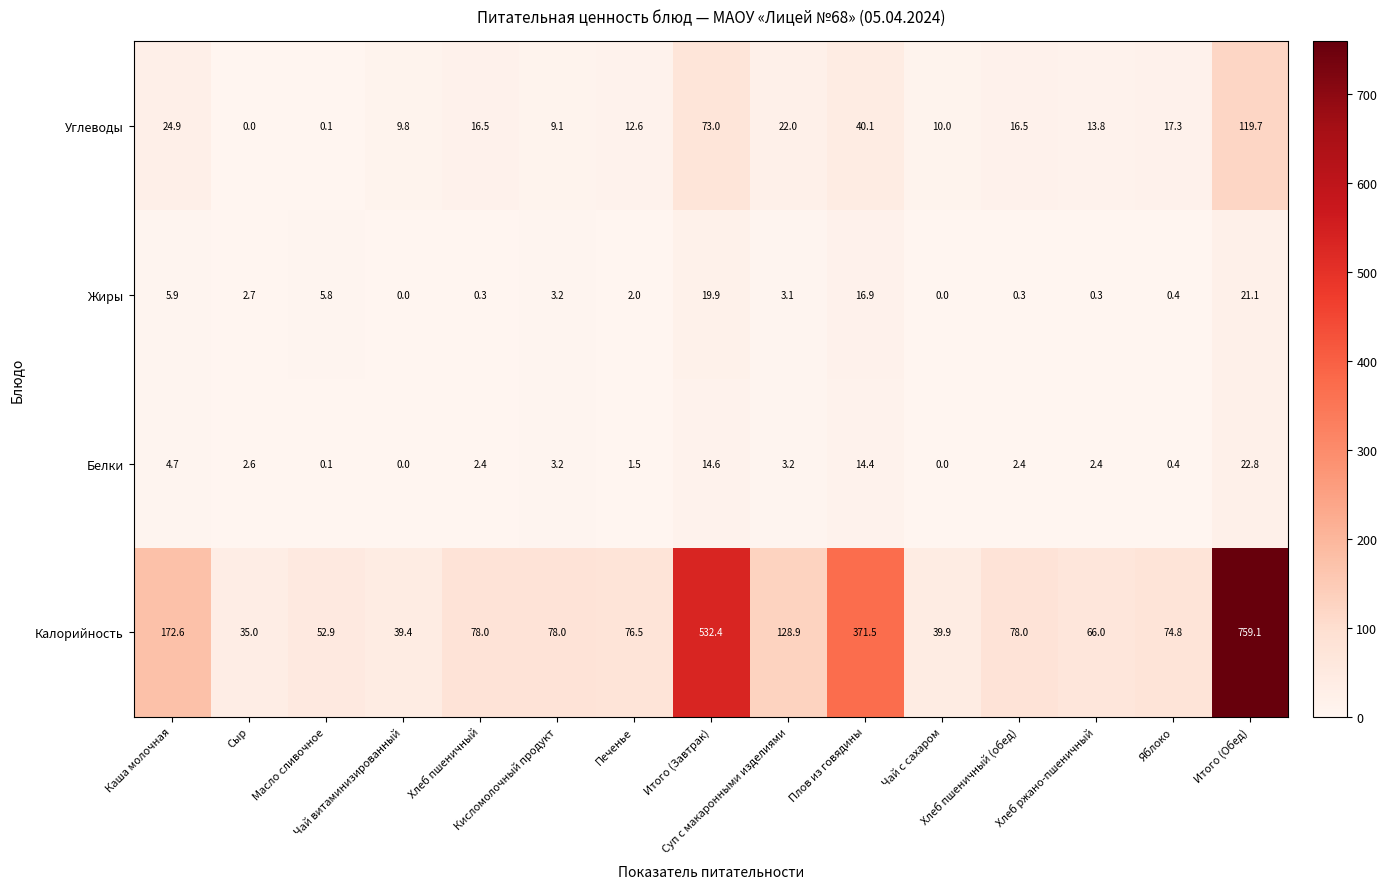

What is the average value of the Углеводы series?

25.7